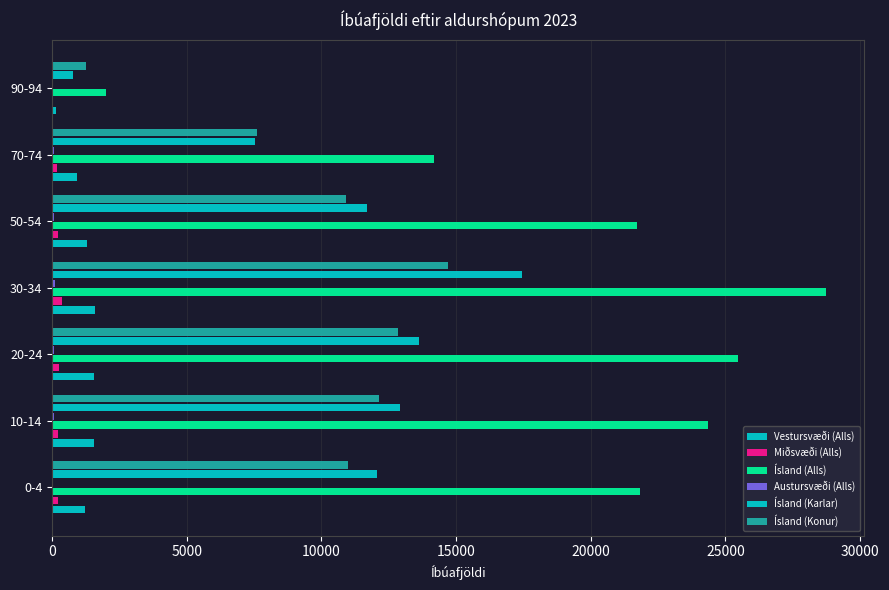

How many series are shown in this chart?

6